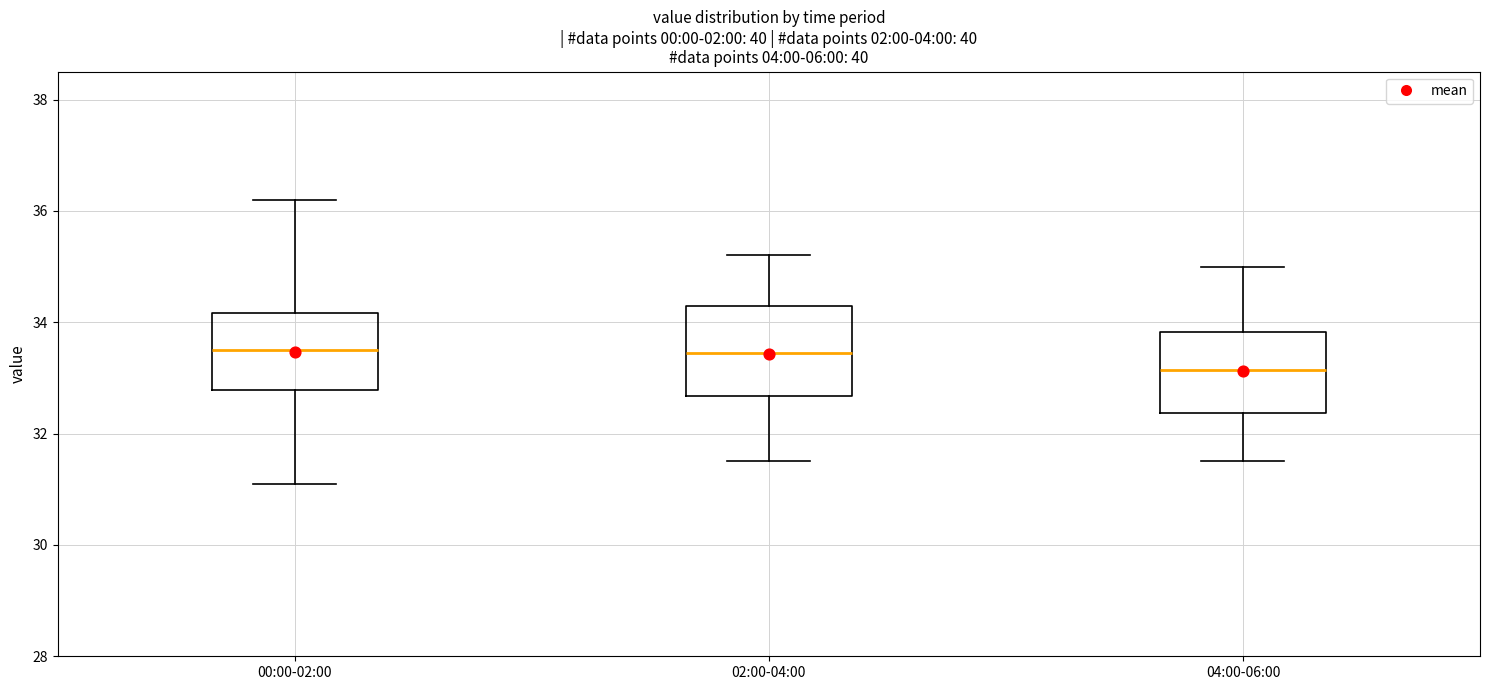

Reading left to right, read every box against the y-axis: the position of its median line, the range the box covers, and the ends of its whiskers. The values are not printed on the chart, so give them approximately, as read against the axis.

00:00-02:00: median 33.6, box 32.8 to 34.2, whiskers 31.2 to 36.2
02:00-04:00: median 33.4, box 32.6 to 34.4, whiskers 31.6 to 35.2
04:00-06:00: median 33.2, box 32.4 to 33.8, whiskers 31.6 to 35.0